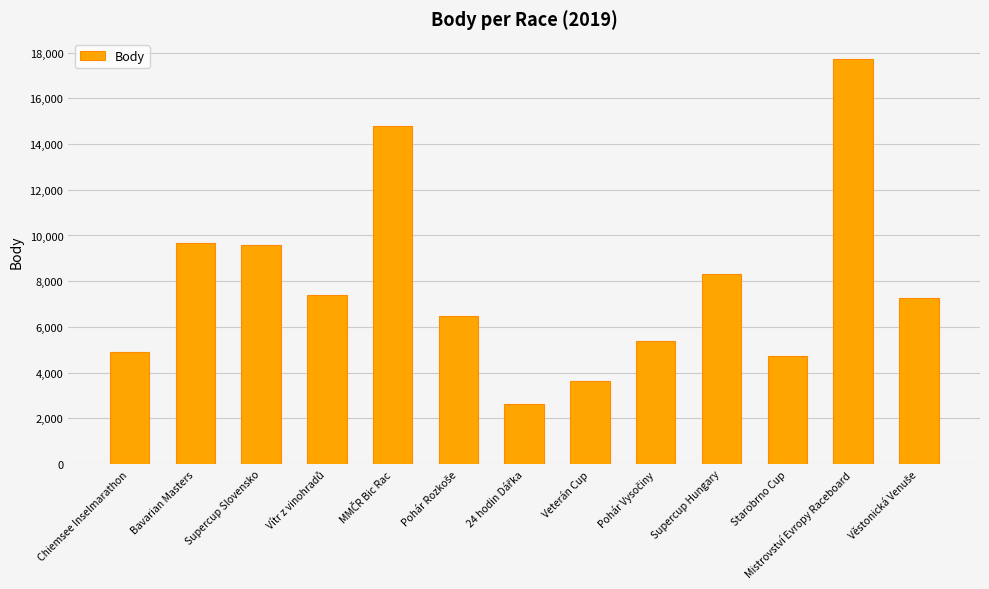

What is the minimum value shown in the chart?

2637